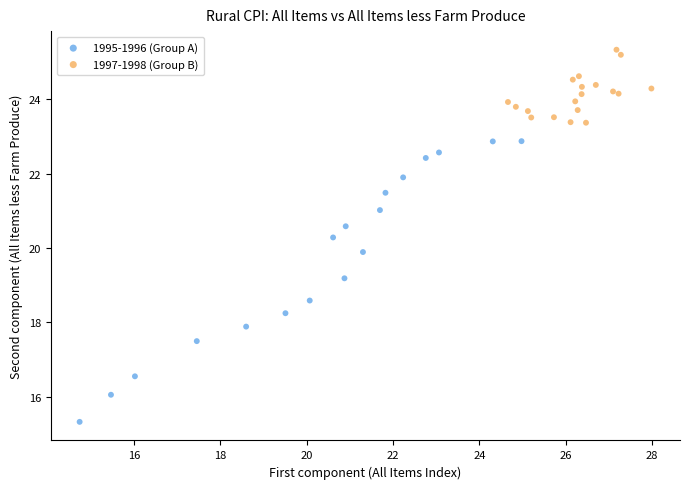

Which series contains the lowest Y value?

1995-1996 (Group A)